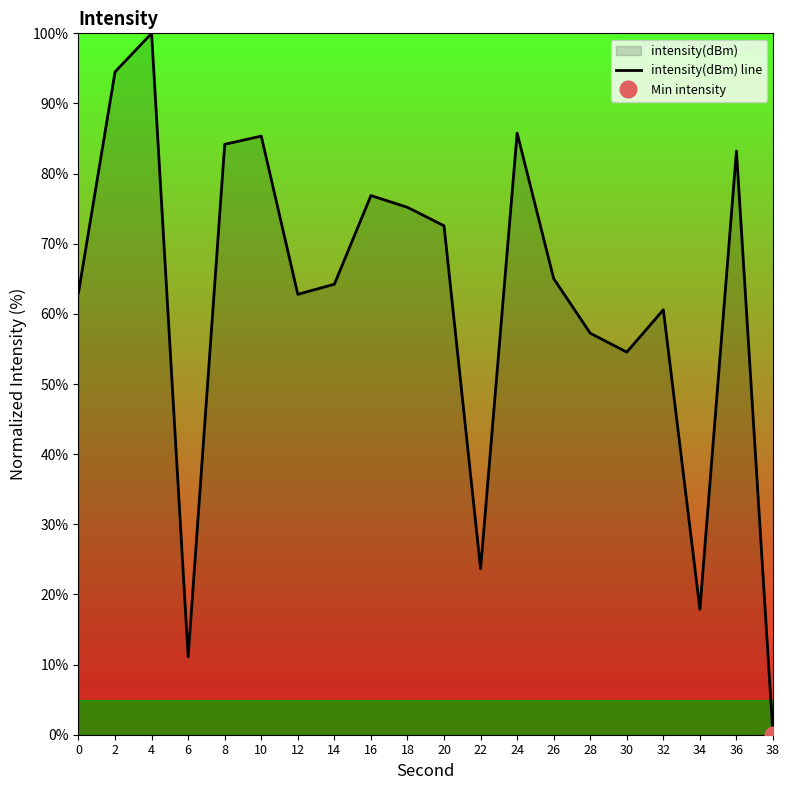

What is the change in value from 20 to 34?

-54.7